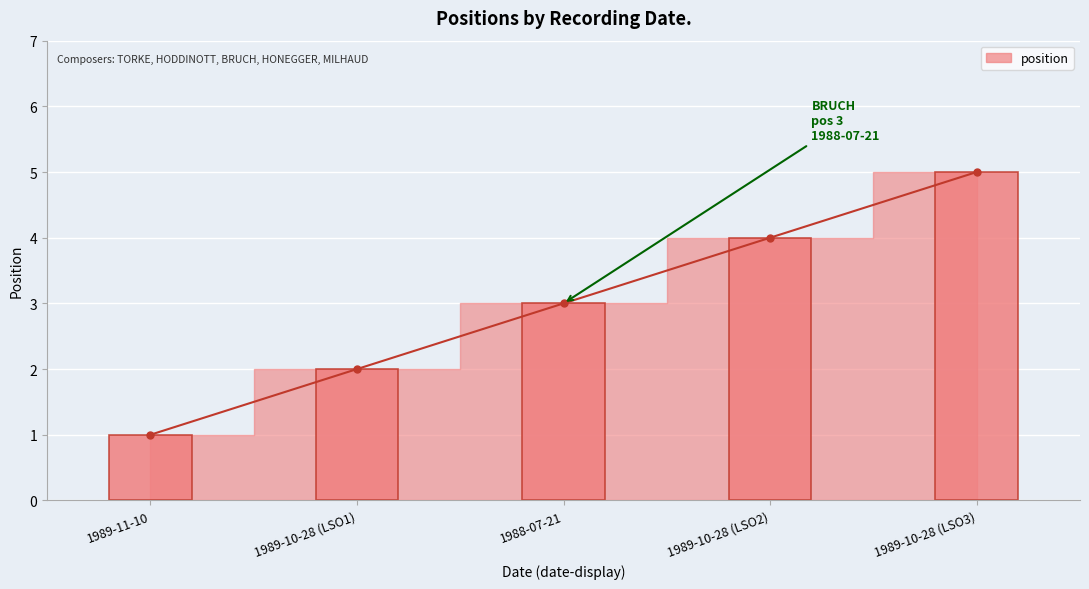

List the labels in order of value, smallest first.

1989-11-10, 1989-10-28 (LSO1), 1988-07-21, 1989-10-28 (LSO2), 1989-10-28 (LSO3)